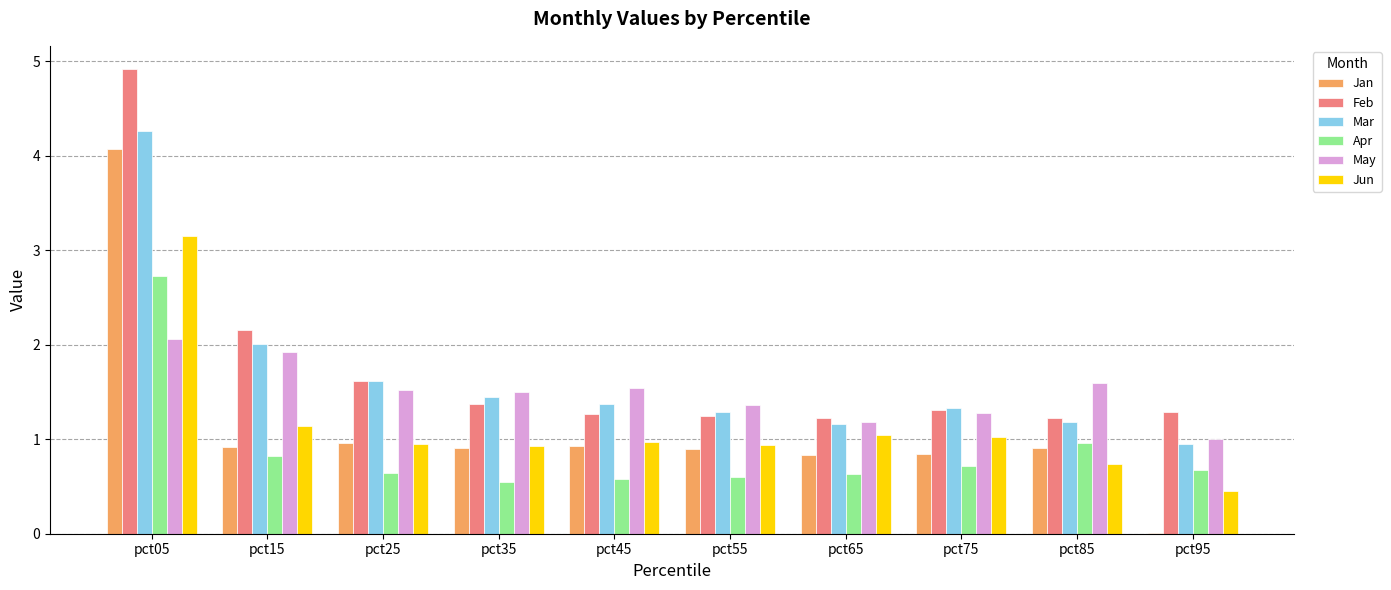

What is the difference between the Jan values at pct25 and pct55?

0.1